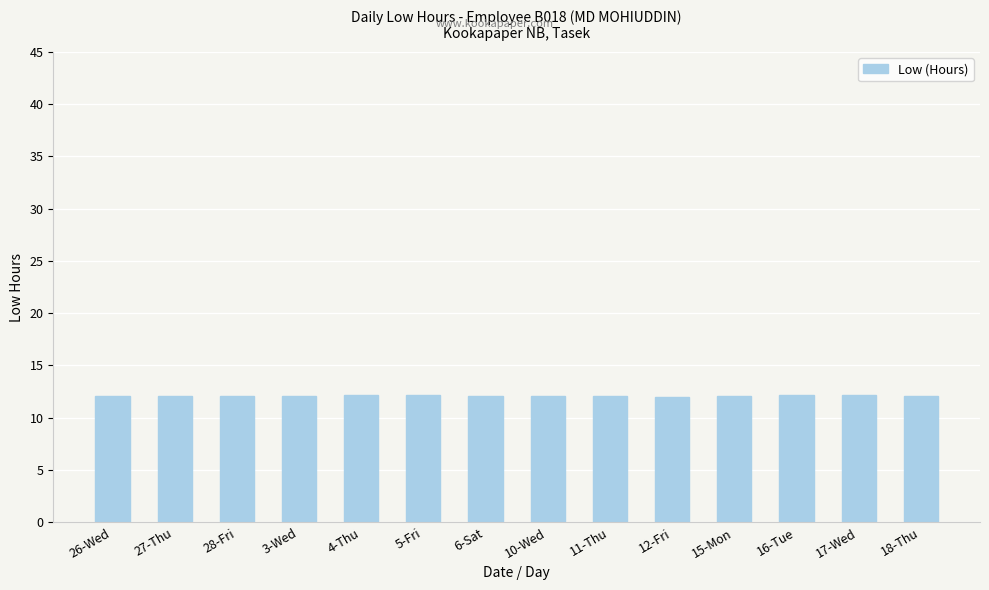

What is the difference between the maximum and minimum values?

0.2